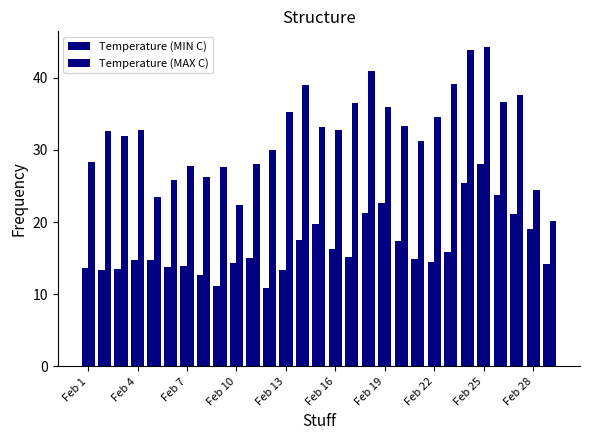

Reading left to right, extract all data points from this chart.

Temperature (MIN C): 13.6	13.4	13.5	14.7	14.7	13.8	13.9	12.6	11.1	14.3	15.0	10.8	13.3	17.5	19.7	16.3	15.2	21.2	22.7	17.4	14.9	14.5	15.9	25.4	28.0	23.8	21.1	19.0	14.2
Temperature (MAX C): 28.3	32.6	31.9	32.7	23.4	25.8	27.8	26.3	27.6	22.4	28.1	30.0	35.2	39.0	33.1	32.7	36.5	40.9	35.9	33.3	31.2	34.5	39.1	43.8	44.2	36.6	37.6	24.4	20.2